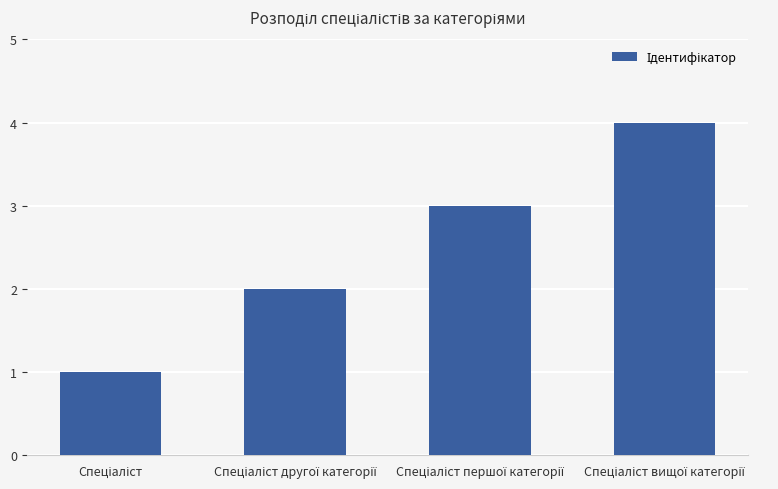

What is the sum of all values?

10